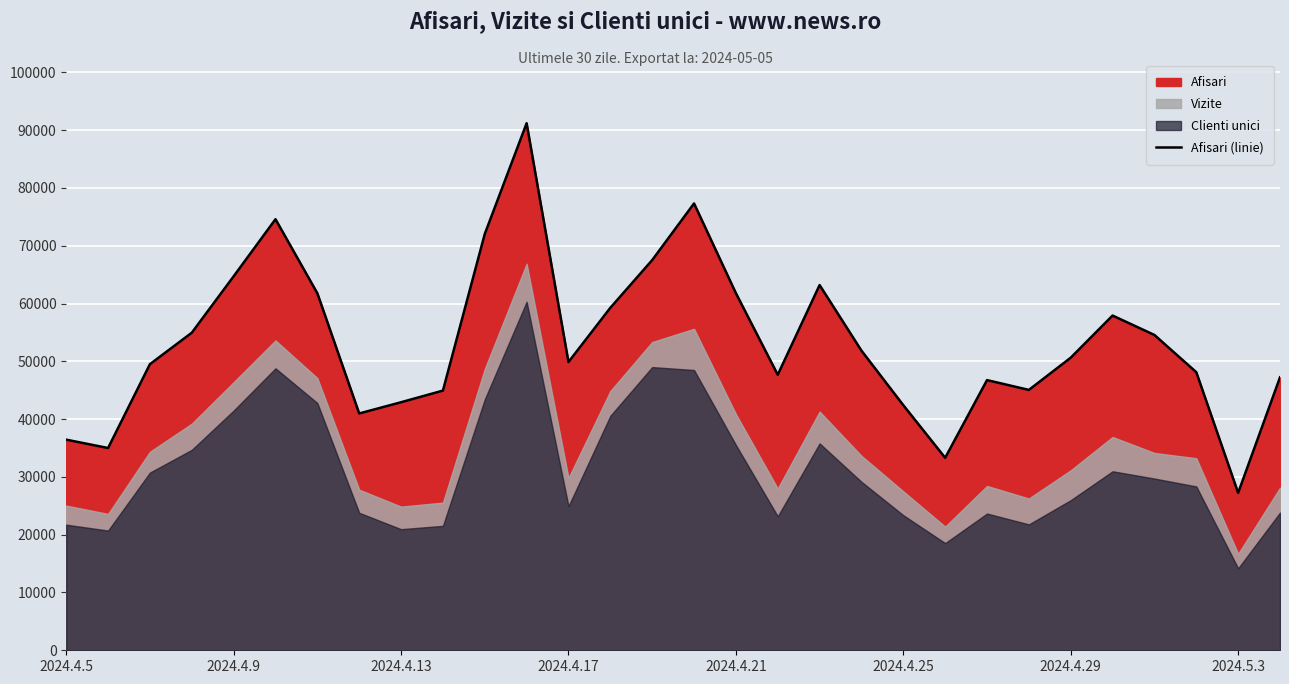

How many lines are shown in the chart?

1